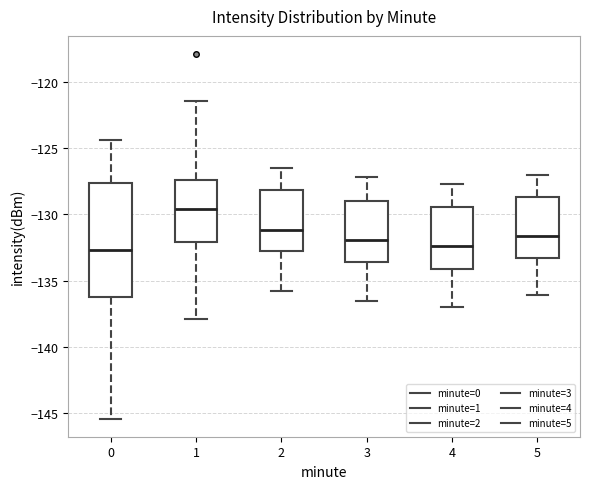

Where does the upper whisker of the box at x = 0 end on the y-axis? The values are not printed on the chart, so give them approximately, as read against the axis.

-124.5